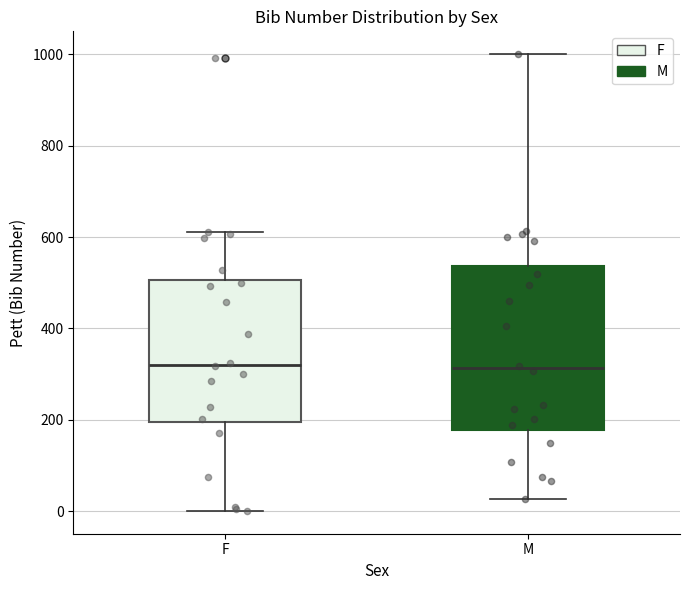

Reading left to right, read every box against the y-axis: the position of its median line, the range the box covers, and the ends of its whiskers. The values are not printed on the chart, so give them approximately, as read against the axis.

F: median 320, box 200 to 500, whiskers 0 to 620
M: median 320, box 180 to 540, whiskers 20 to 1000